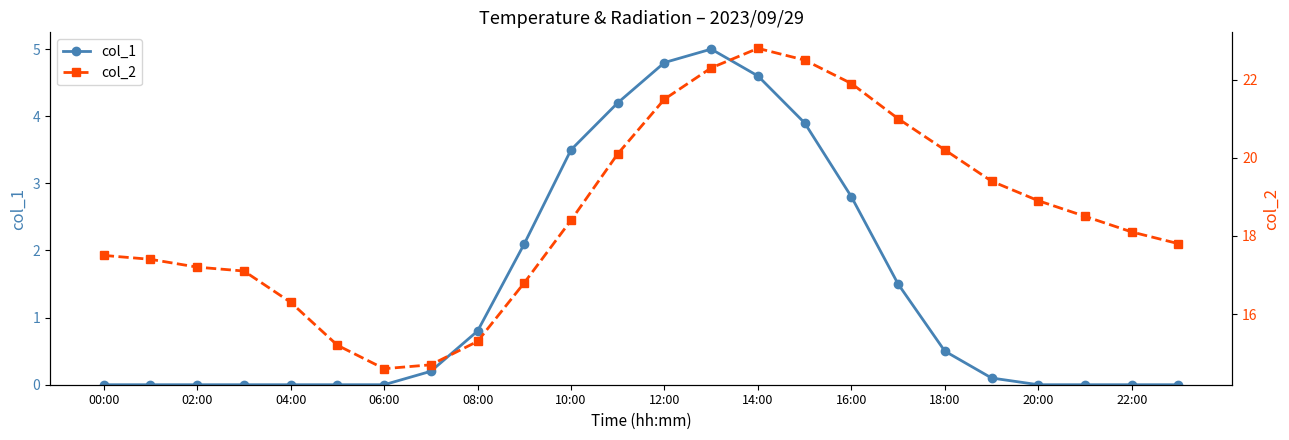

True or false: col_1 has a value of 4.8 at 12:00.

True